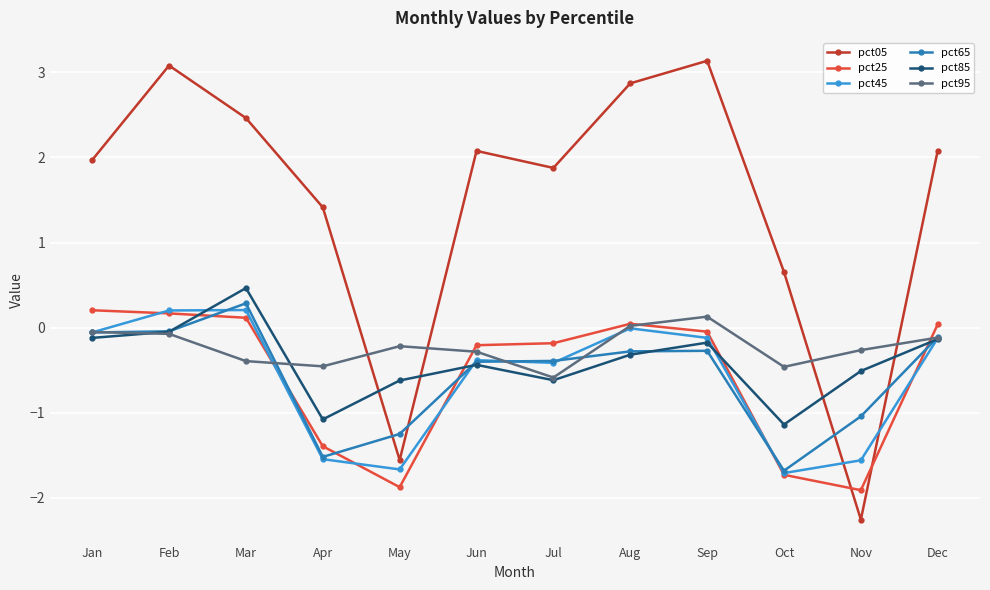

Which series has the largest total across all categories?

pct05